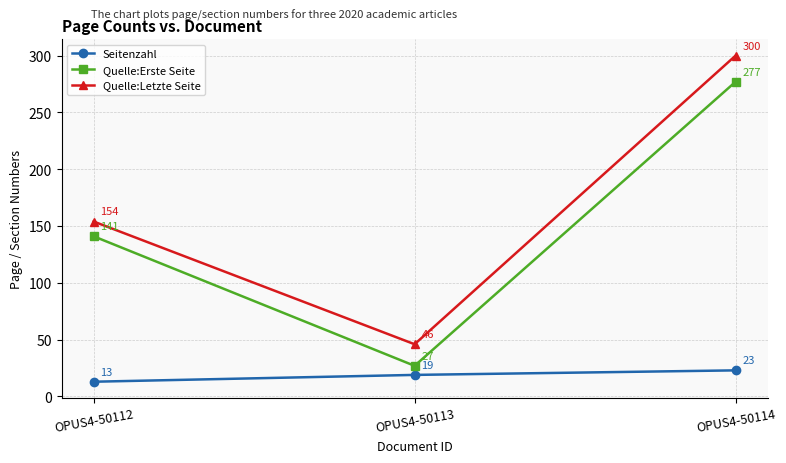

Which series has the largest total across all categories?

Quelle:Letzte Seite